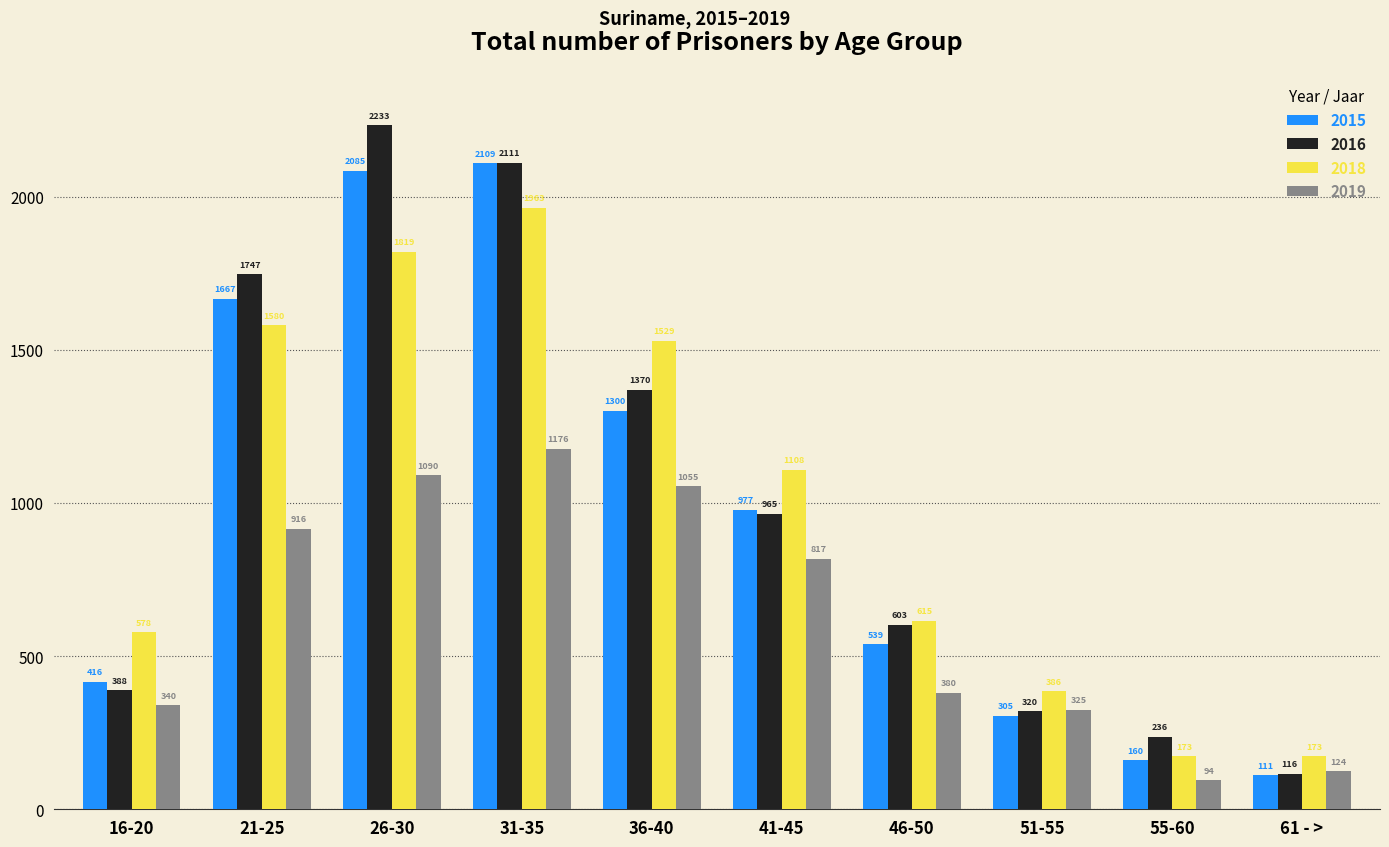

Does the chart contain stacked bars?

No